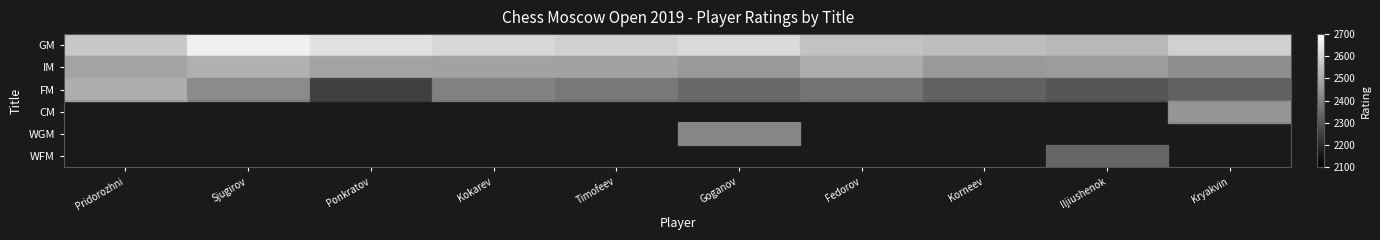

Is it true that IM equals 3452.0 at Goganov?

False